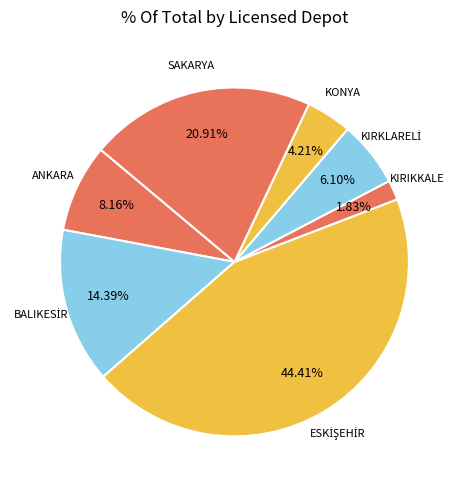

What is the ratio of the value at SAKARYA to the value at KIRIKKALE?

11.4